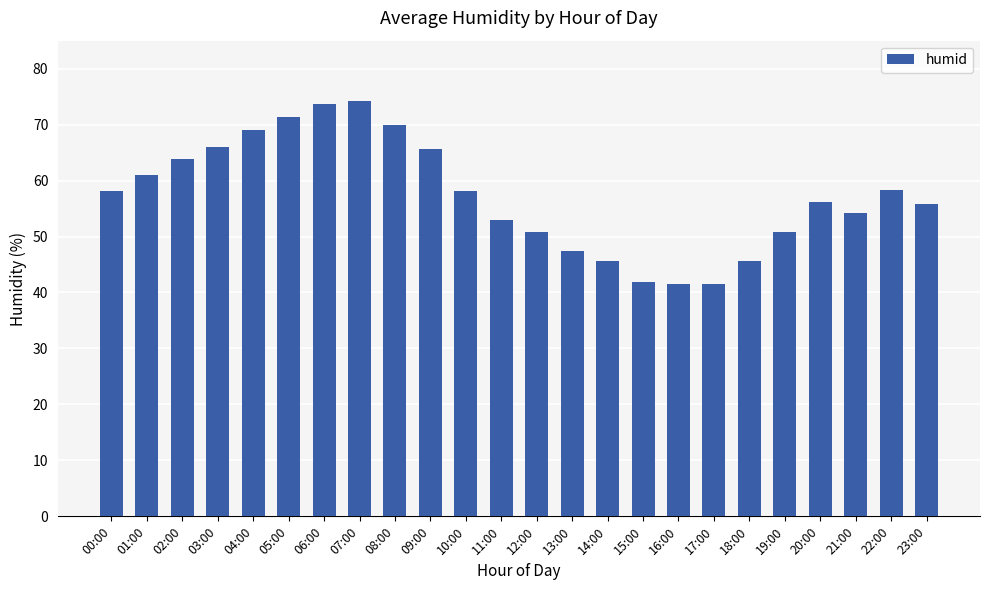

What is the label of the 13th bar from the right?

11:00